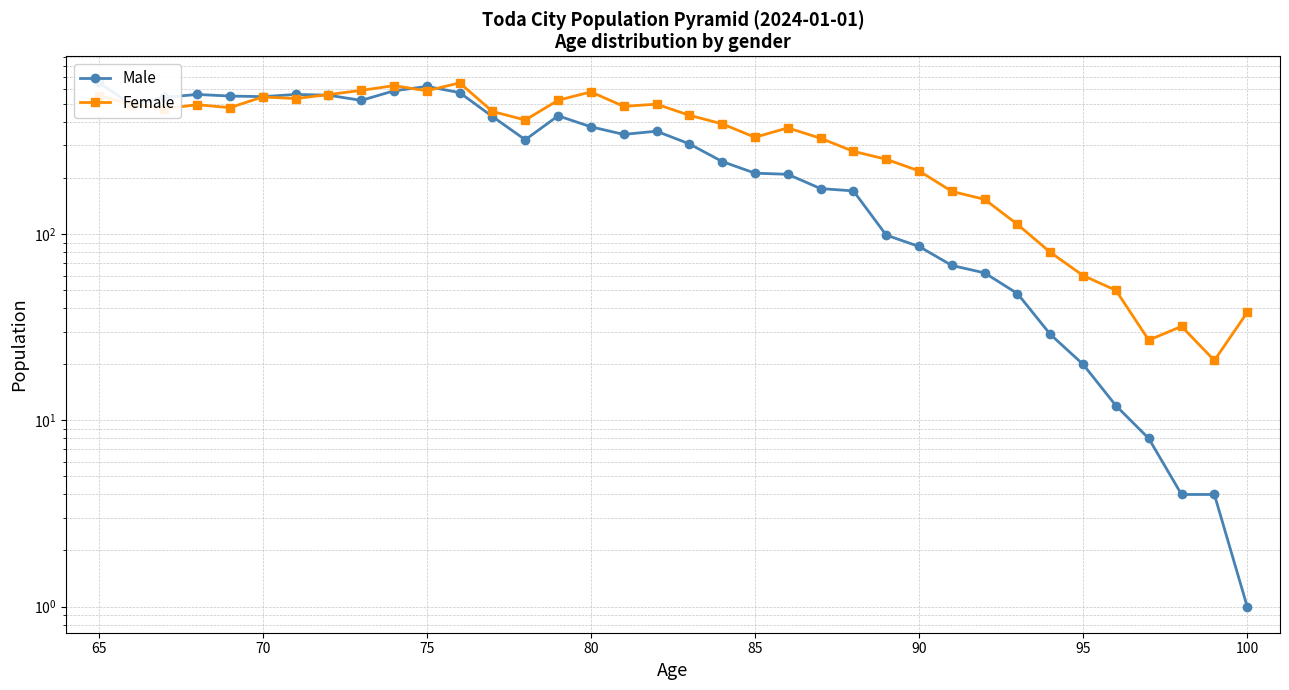

How many times do Female and Male cross each other?

3